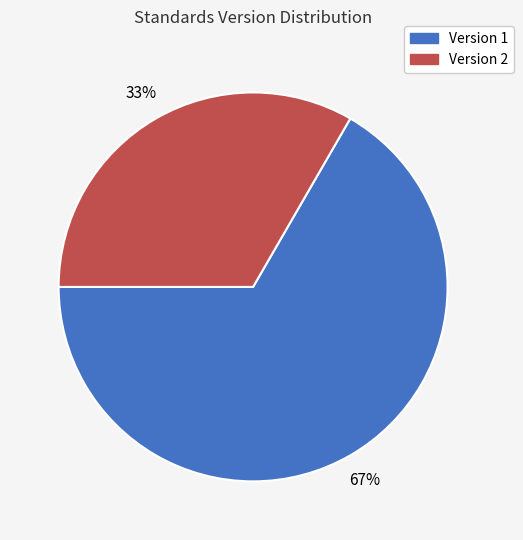

Does any single category account for the majority?

Yes